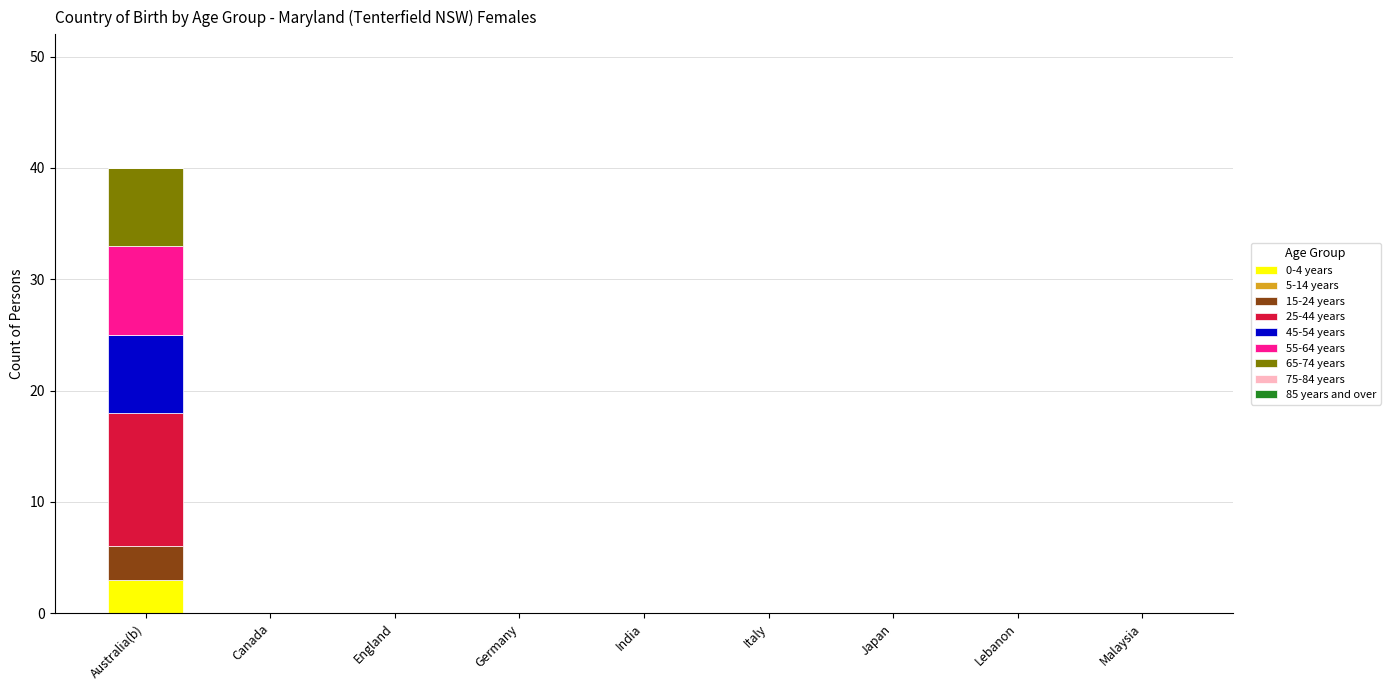

What is the total value across all series at Australia(b)?

40